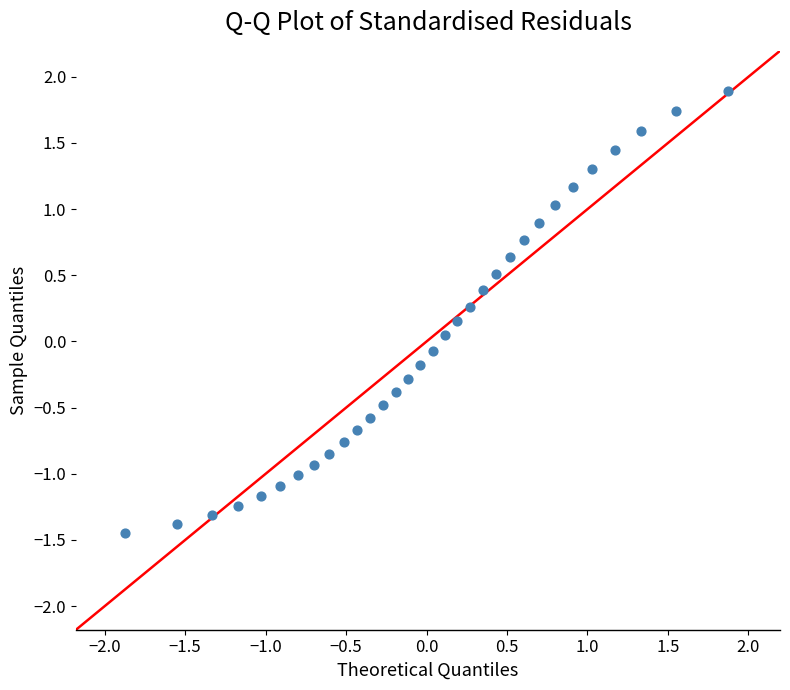

What is the range of Y values (max minus min)?

3.3